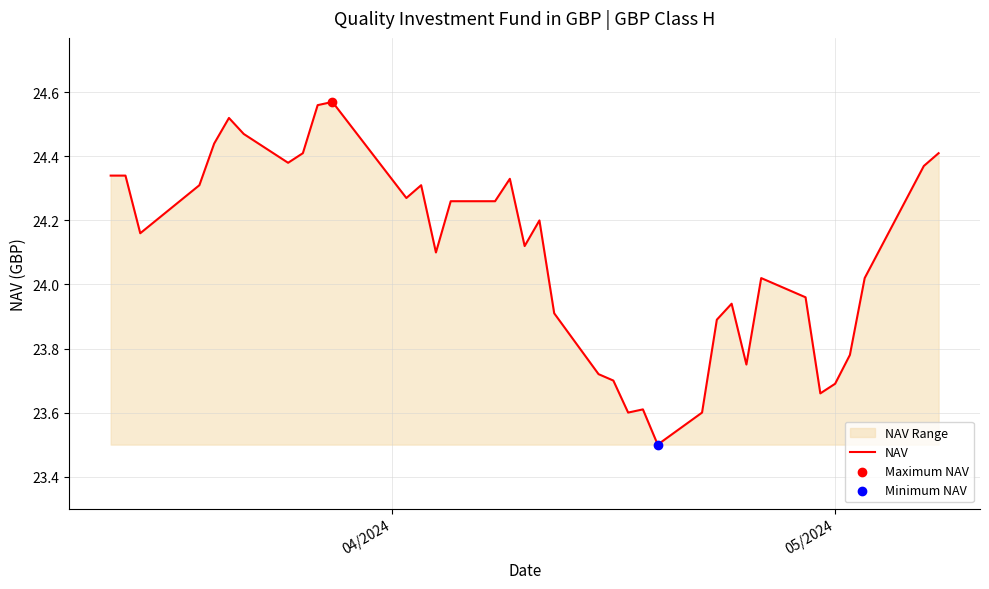

What is the smallest value displayed?

23.5